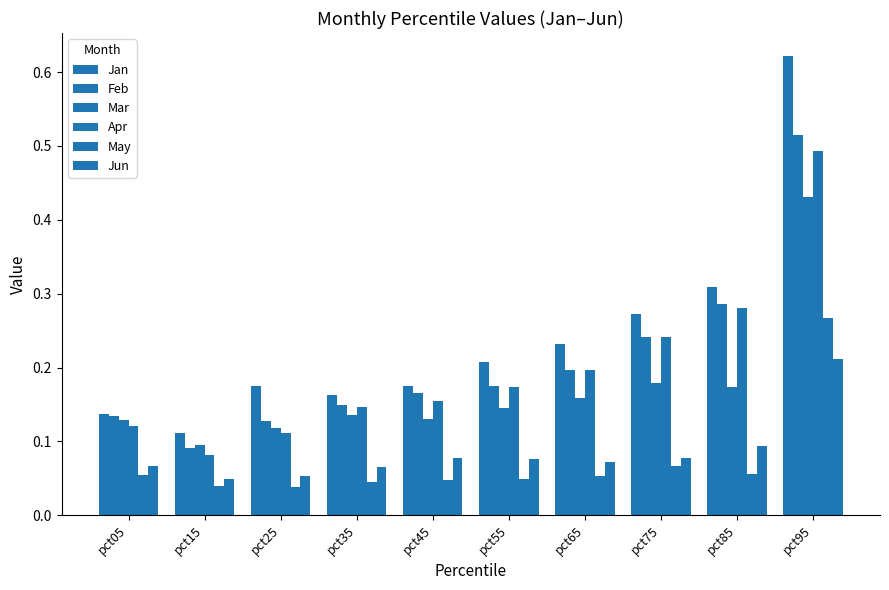

How many series are shown in this chart?

6